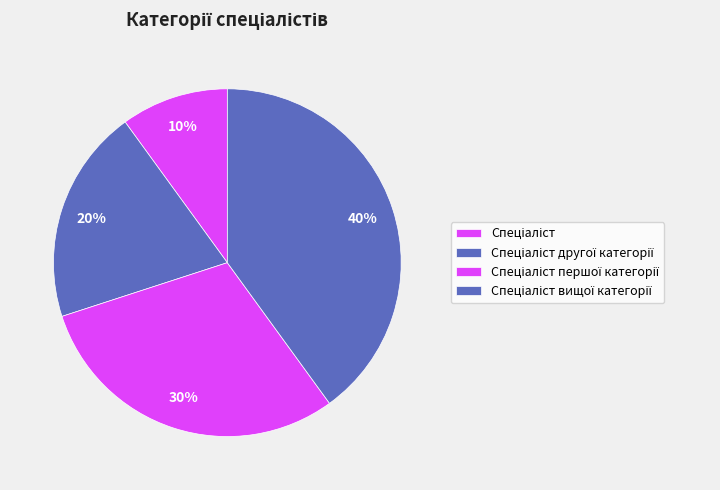

Does any single category account for the majority?

No